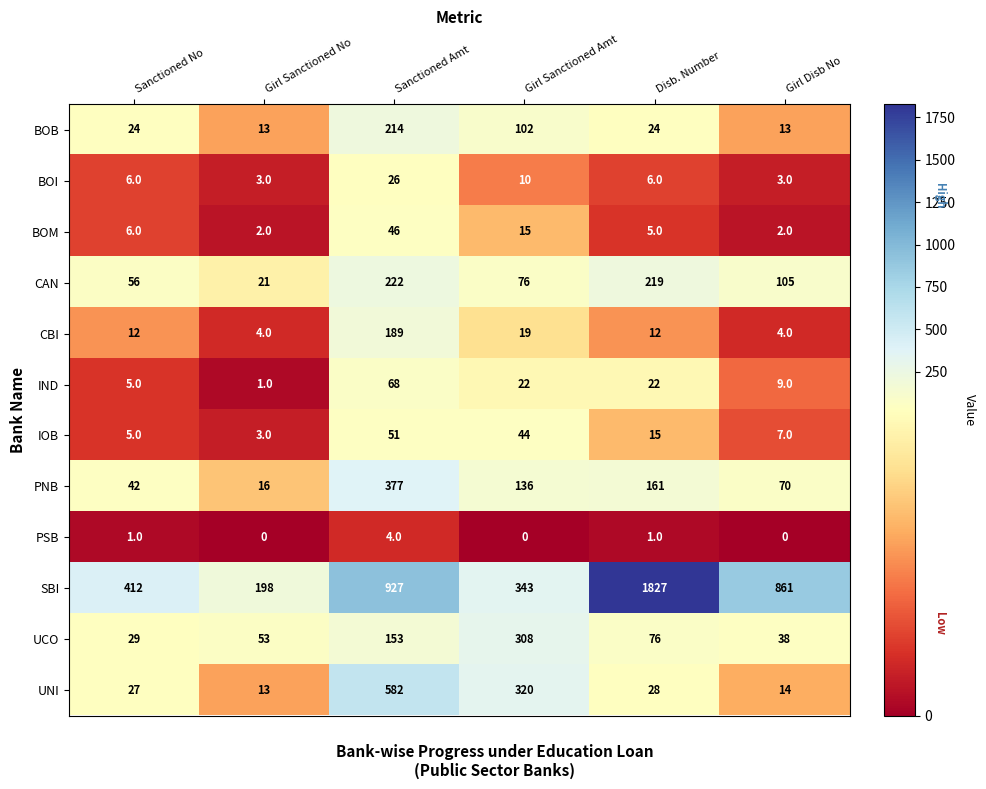

Where does the PNB series first go above 136?

Sanctioned Amt